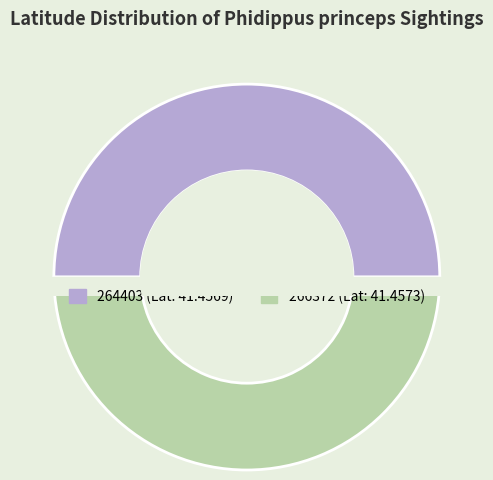

Combined, do 264403 and 266372 account for over 50%?

Yes